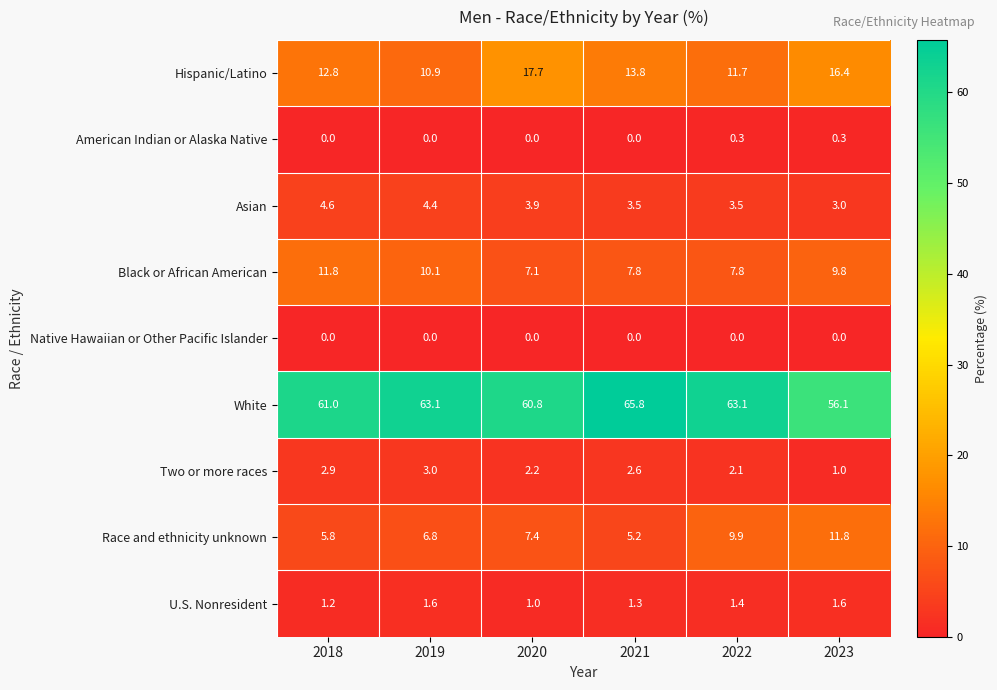

At how many categories does at least one series exceed 43?

6